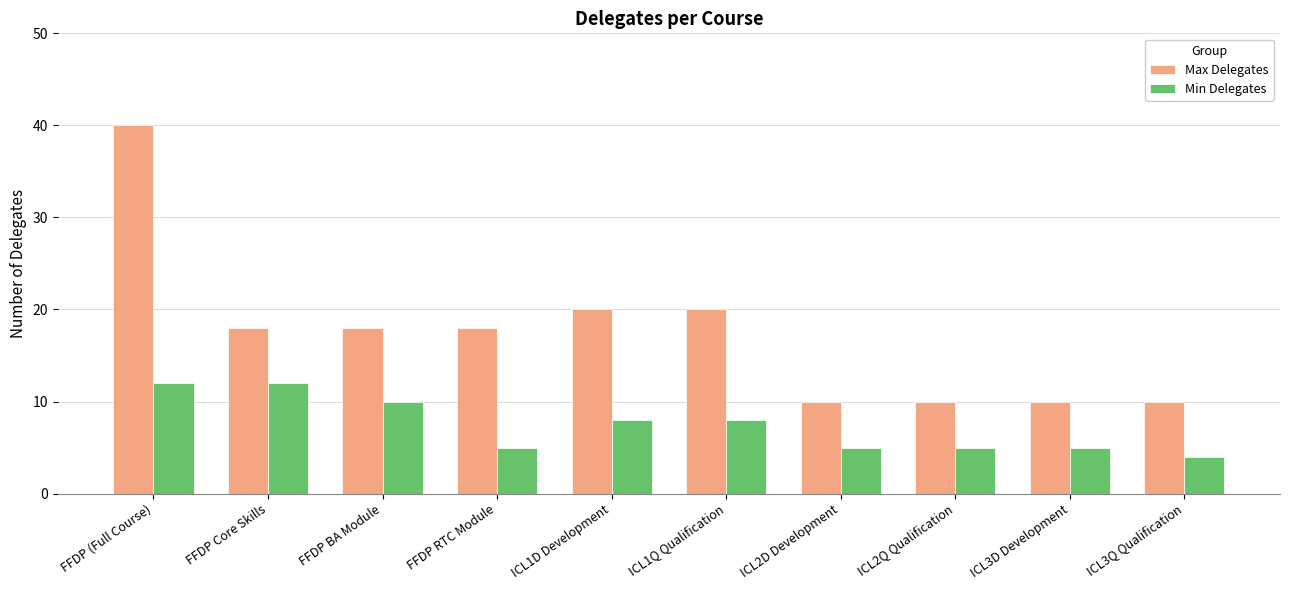

How many Min Delegates values are between 5 and 10?

7